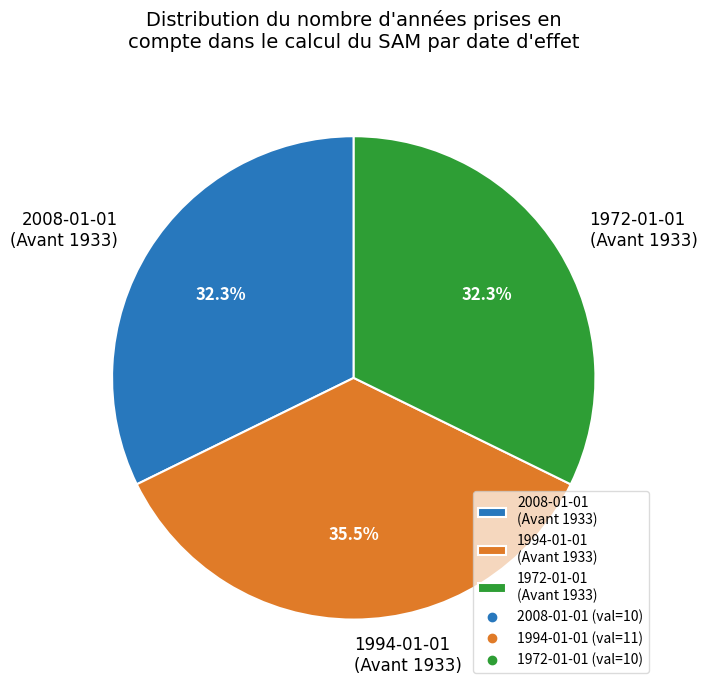

Which category has the biggest portion of the pie?

1994-01-01 (Avant 1933)